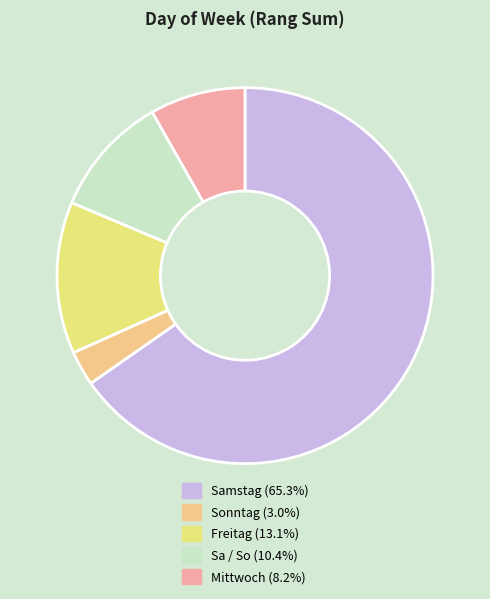

Rank the categories by value from highest to lowest.

Samstag, Freitag, Sa / So, Mittwoch, Sonntag